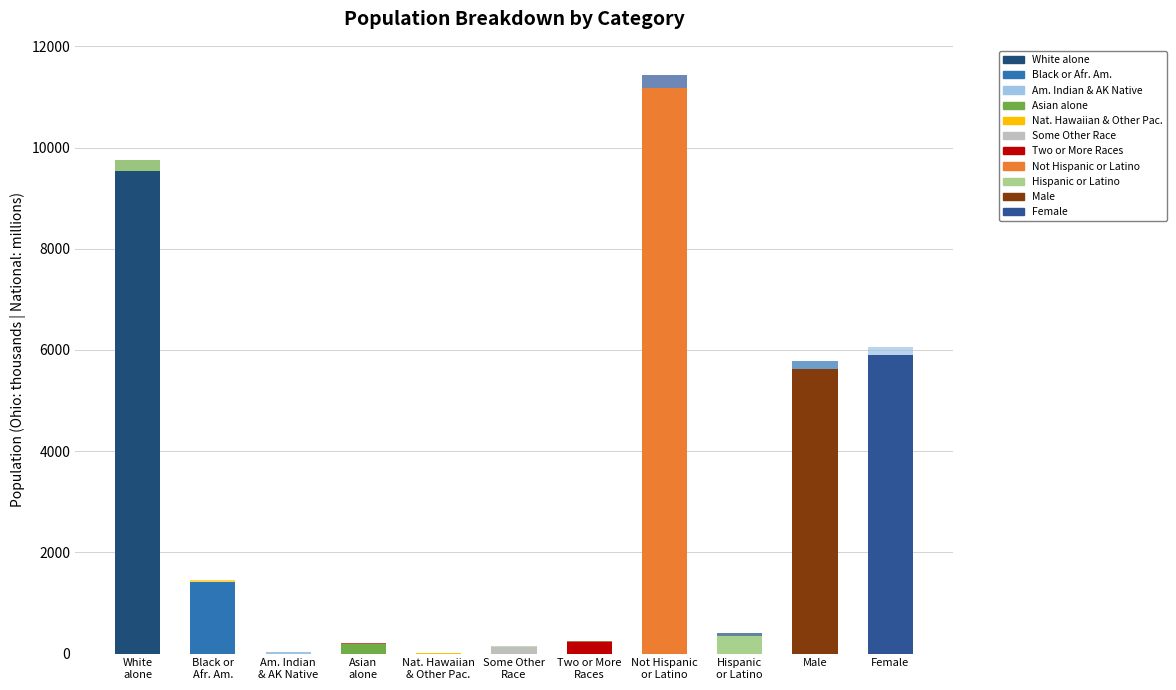

Are the bars horizontal?

No